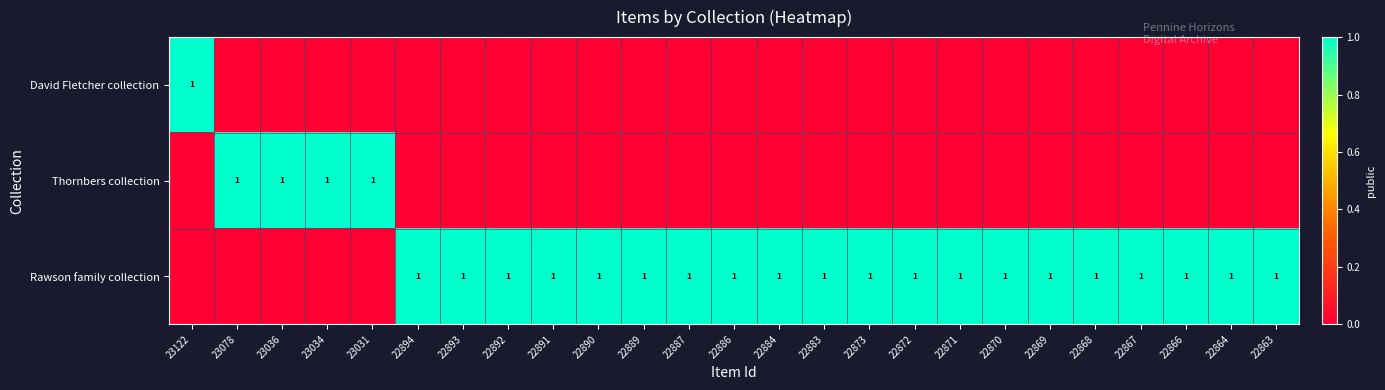

True or false: Rawson family collection has a value of 1 at 22864.

True